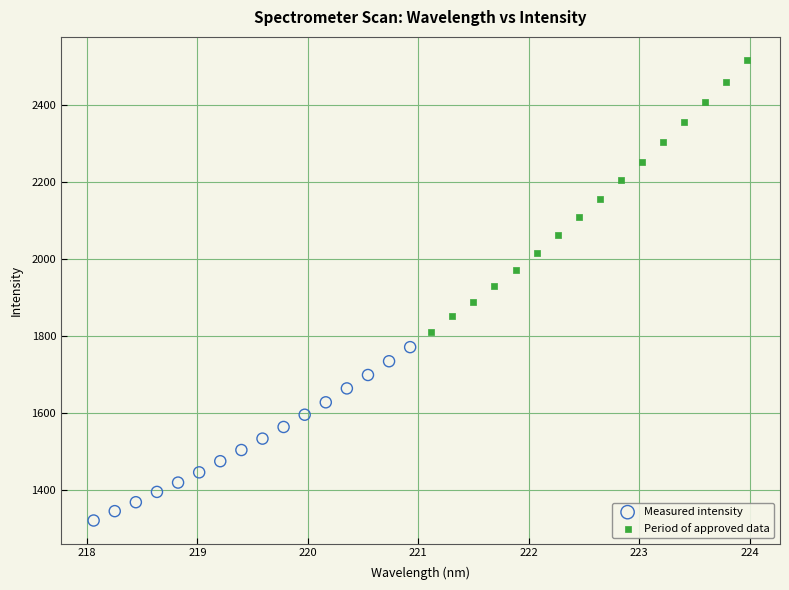

Which series reaches the minimum Y coordinate?

Measured intensity